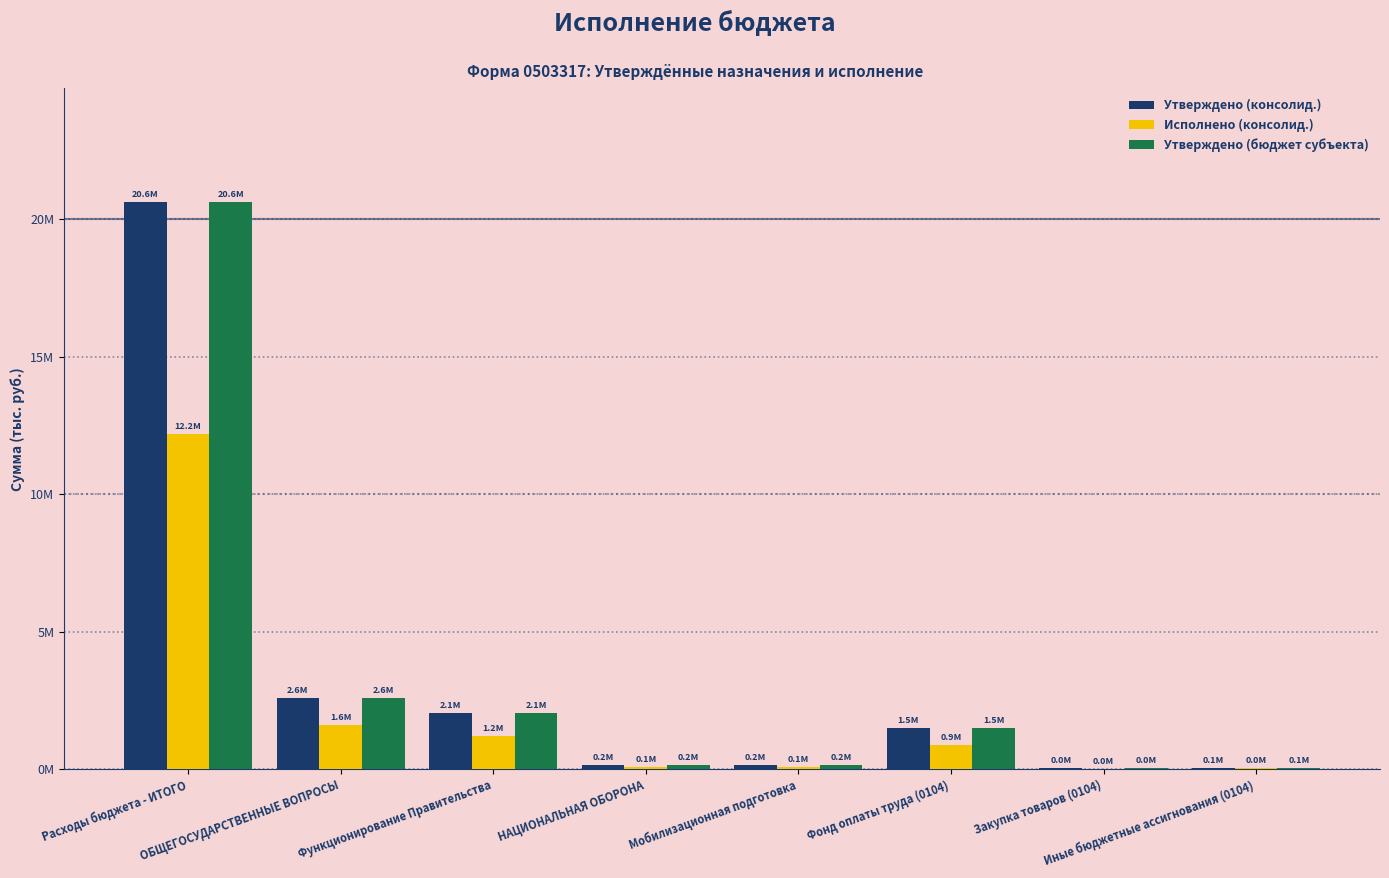

What is the total value across all series at Иные бюджетные ассигнования (0104)?

174964.2